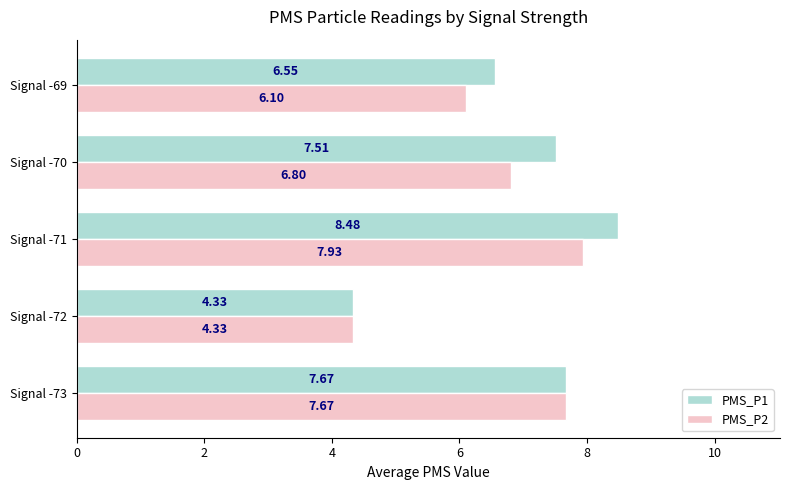

What is the sum of all PMS_P1 values?

34.5